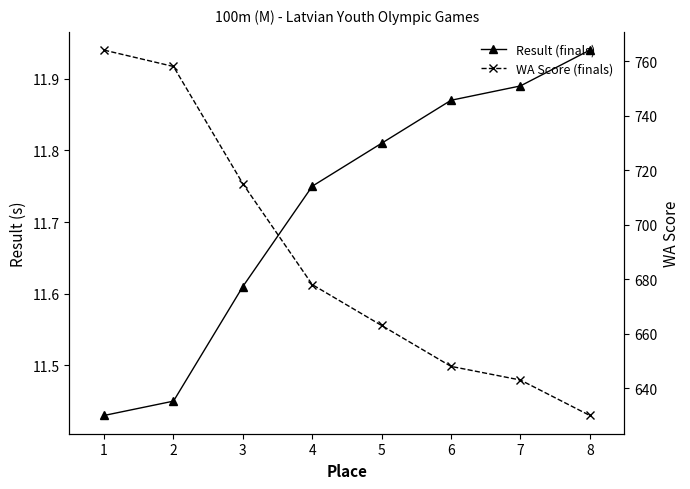

List the labels in order of WA Score (finals) value, largest first.

1, 2, 3, 4, 5, 6, 7, 8